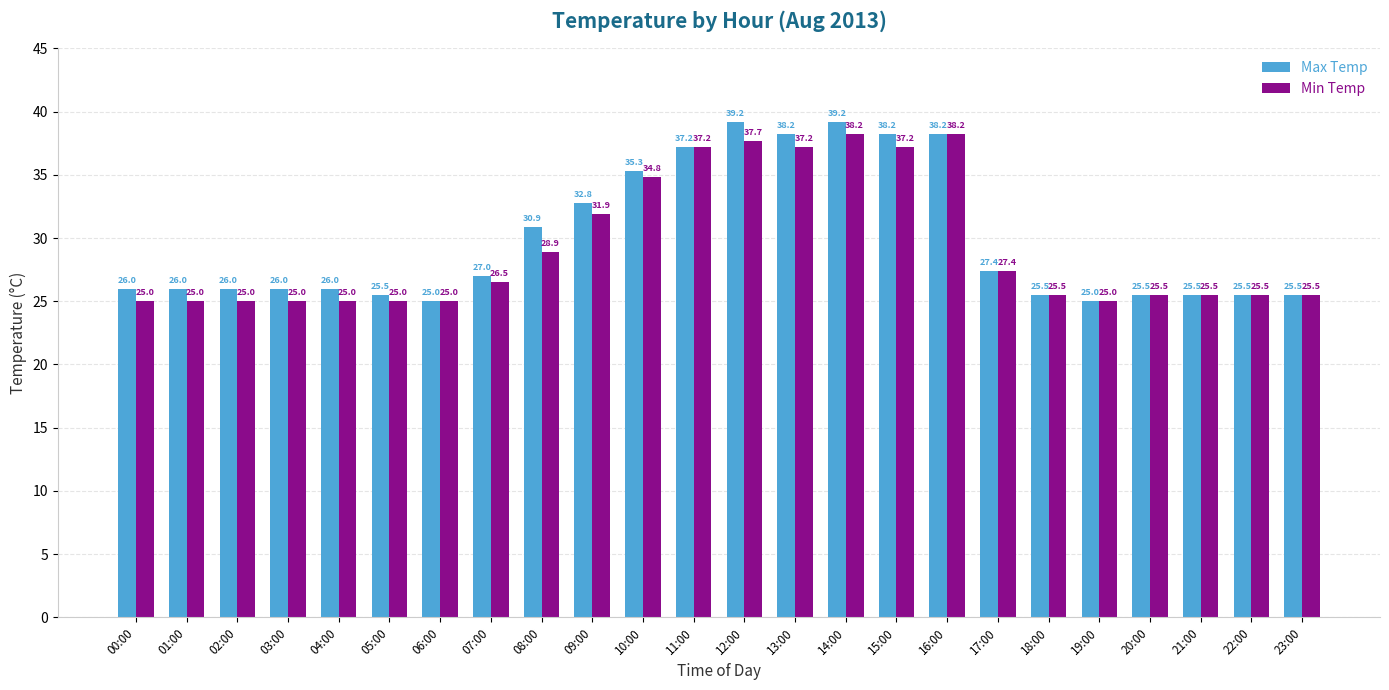

Reading left to right, transcribe all the data shown in this chart.

Max Temp: 26.0	26.0	26.0	26.0	26.0	25.5	25.0	27.0	30.9	32.8	35.3	37.2	39.2	38.2	39.2	38.2	38.2	27.4	25.5	25.0	25.5	25.5	25.5	25.5
Min Temp: 25.0	25.0	25.0	25.0	25.0	25.0	25.0	26.5	28.9	31.9	34.8	37.2	37.7	37.2	38.2	37.2	38.2	27.4	25.5	25.0	25.5	25.5	25.5	25.5